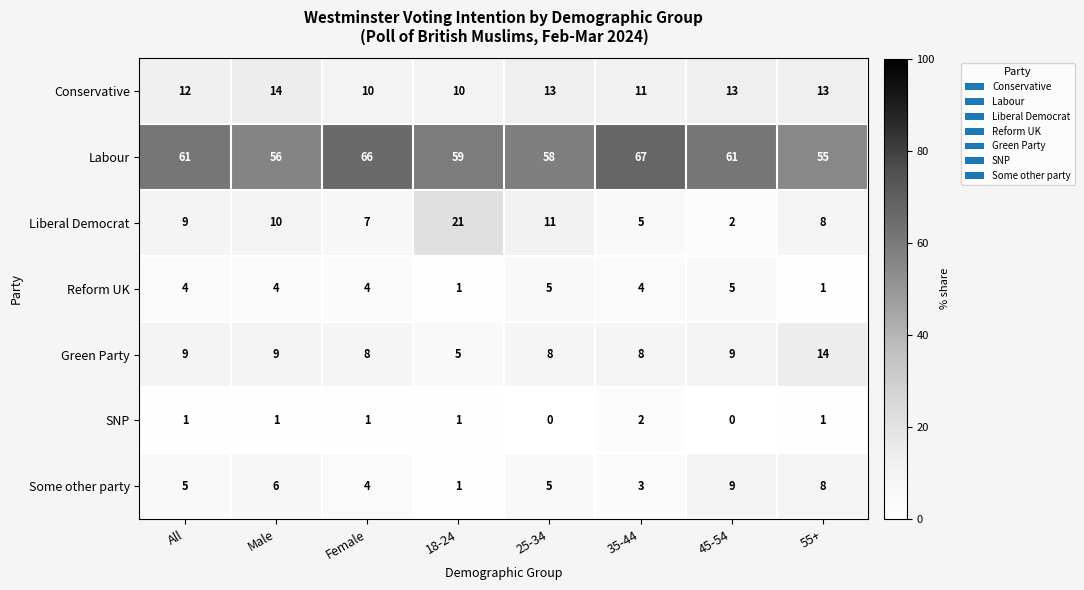

The value of SNP at 35-44 is 1. True or false?

False